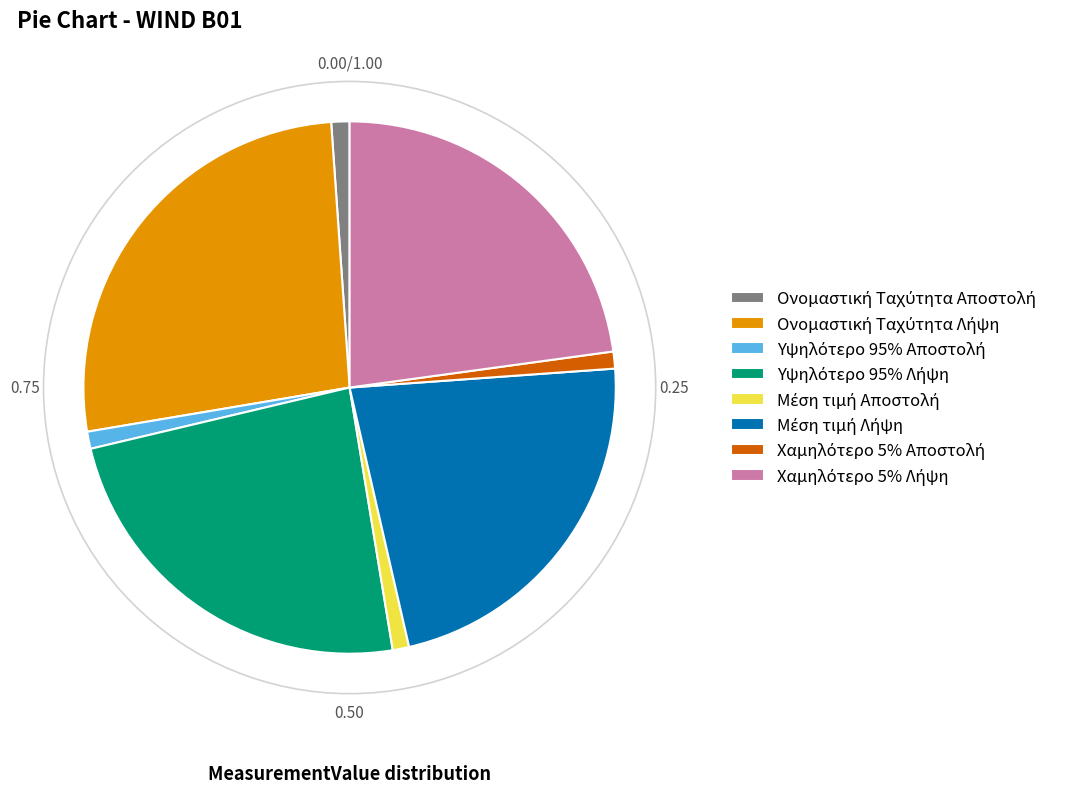

Is there a majority slice in this chart?

No